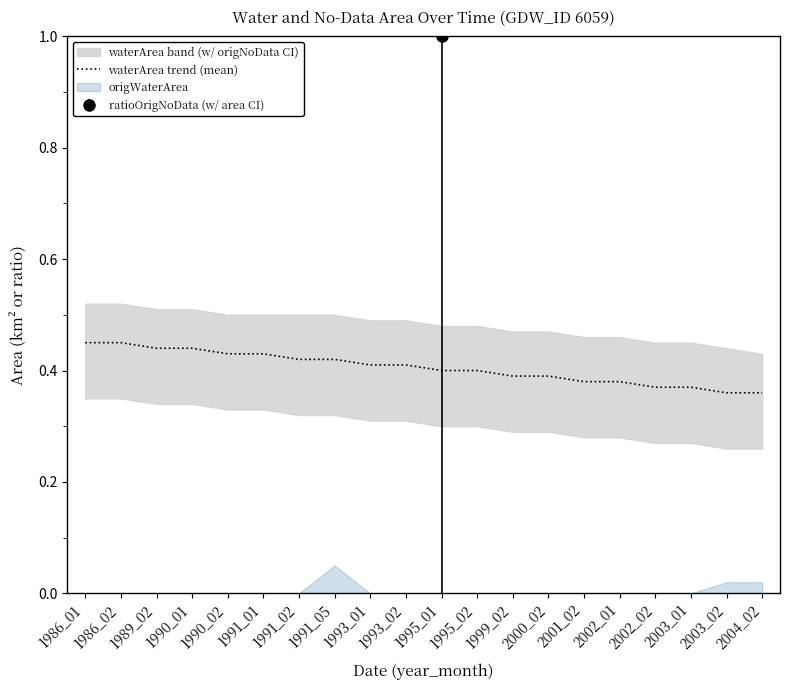

True or false: the data shows 0.6 at 1991_05.

False